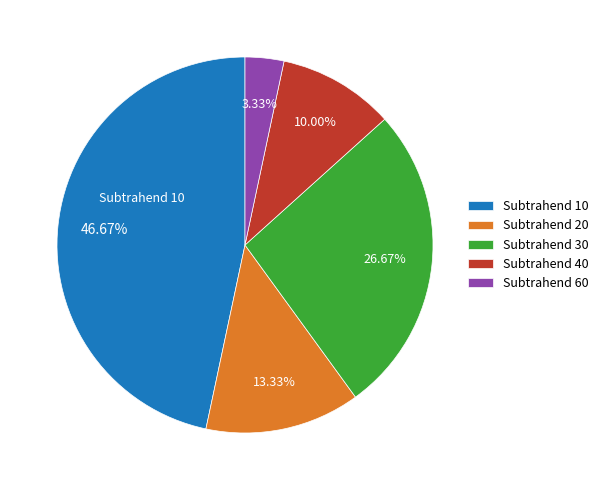

Is there any slice that represents more than half of the pie?

No